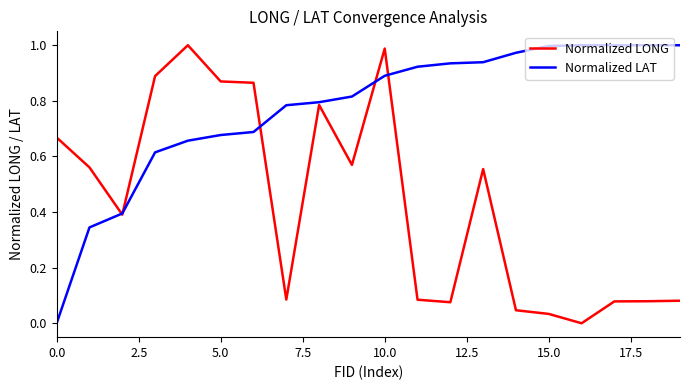

Is this an area chart (filled region under the line)?

No